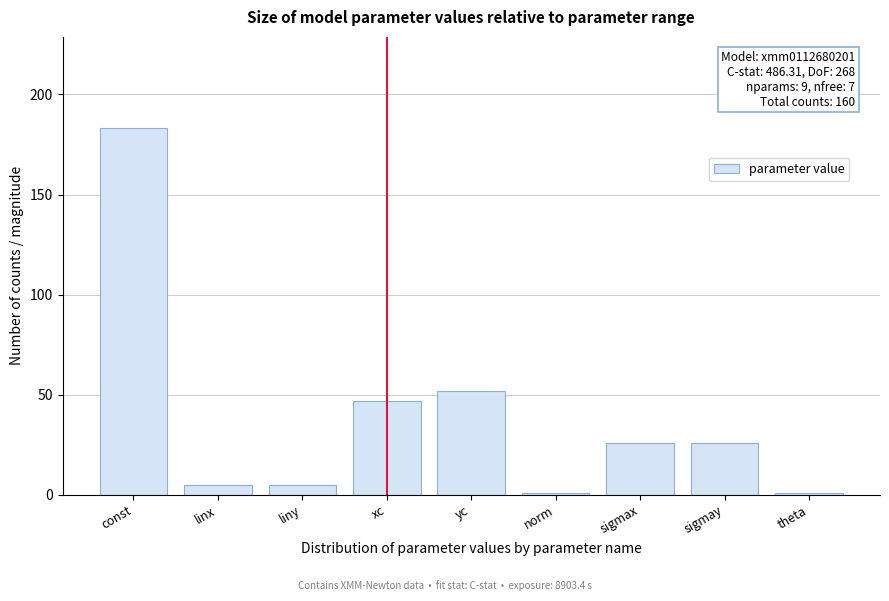

Reading left to right, list all the values displayed in this chart.

183	5	5	47	52	1	26	26	1